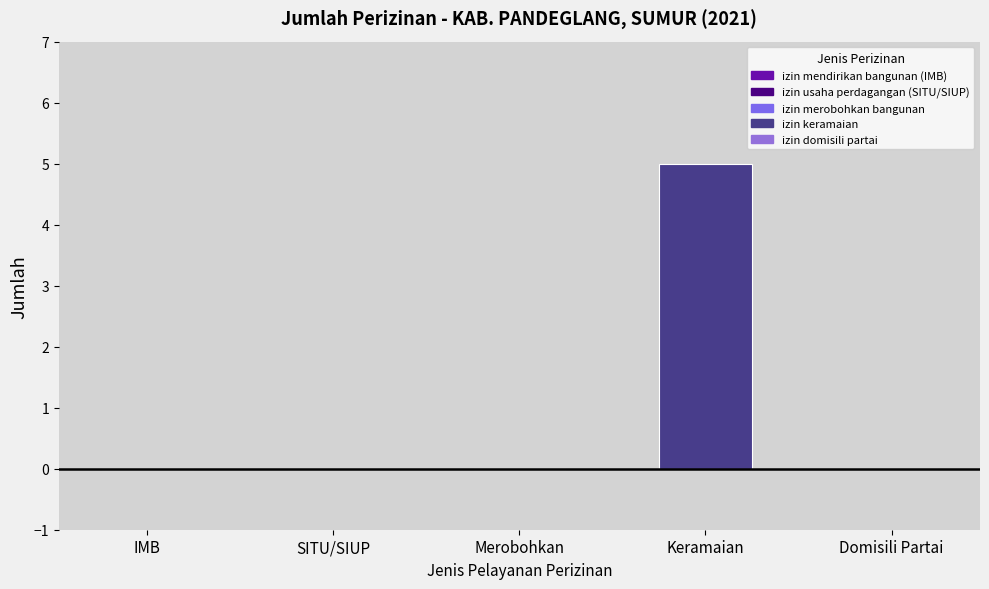

Between Merobohkan and Keramaian, which is larger?

Keramaian